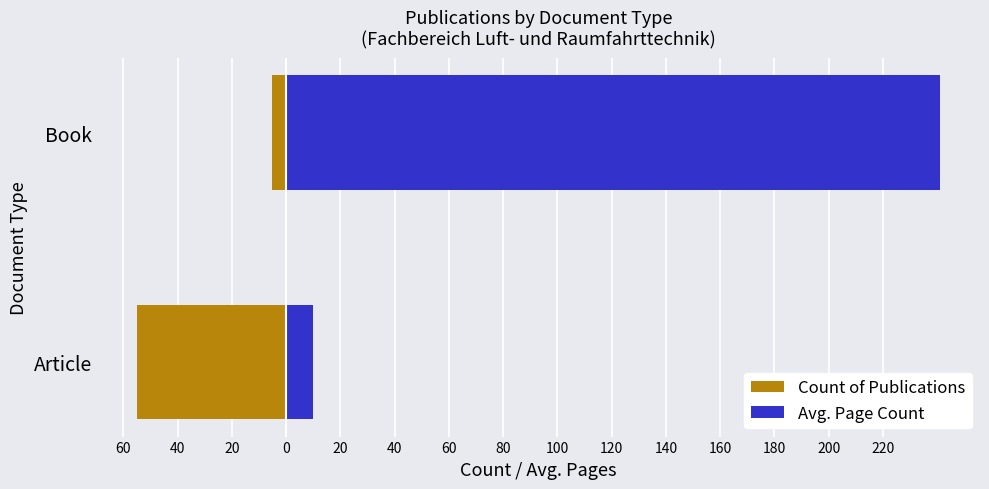

What are all the series names shown in the legend?

Count of Publications, Avg. Page Count